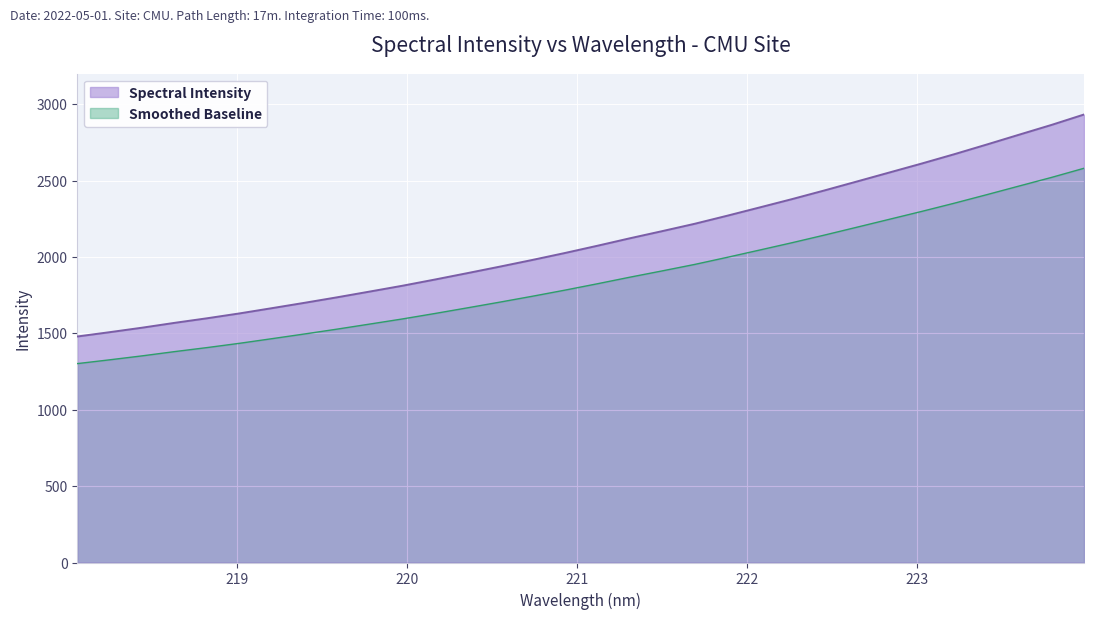

At which label does the data first exceed 2073?

221.1174